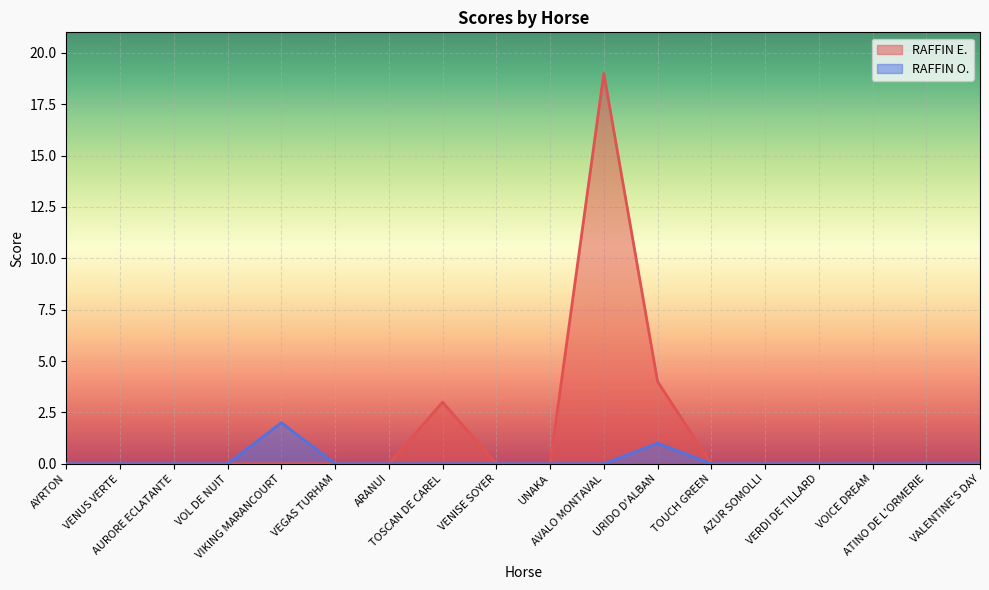

At which category is the sum across all series the highest?

AVALO MONTAVAL